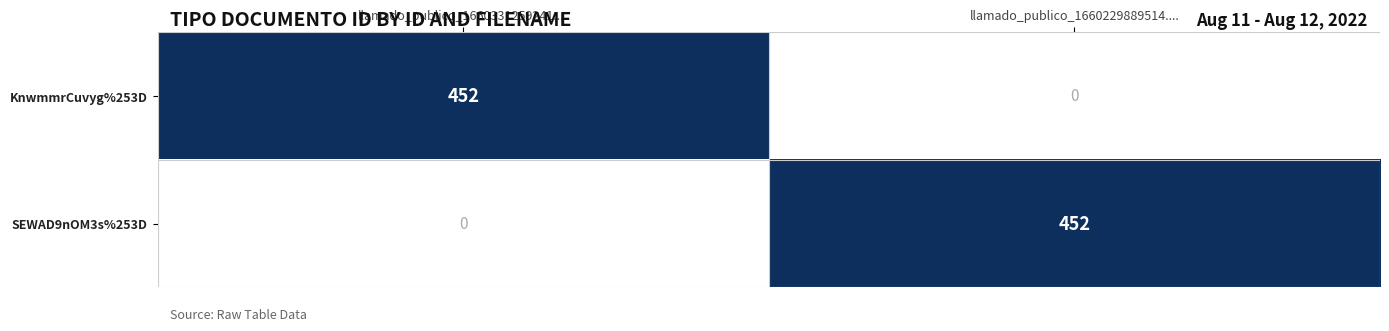

What is the total value across all series at llamado_publico_1660229889514....?

452